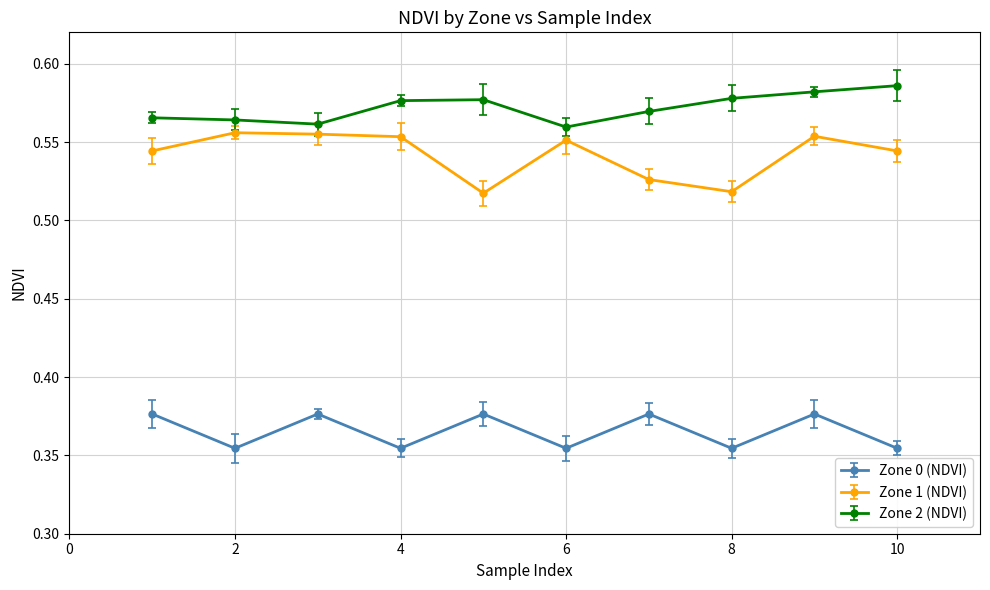

Reading left to right, extract all data points from this chart.

Zone 0 (NDVI): 0.4	0.4	0.4	0.4	0.4	0.4	0.4	0.4	0.4	0.4
Zone 1 (NDVI): 0.5	0.6	0.6	0.6	0.5	0.6	0.5	0.5	0.6	0.5
Zone 2 (NDVI): 0.6	0.6	0.6	0.6	0.6	0.6	0.6	0.6	0.6	0.6